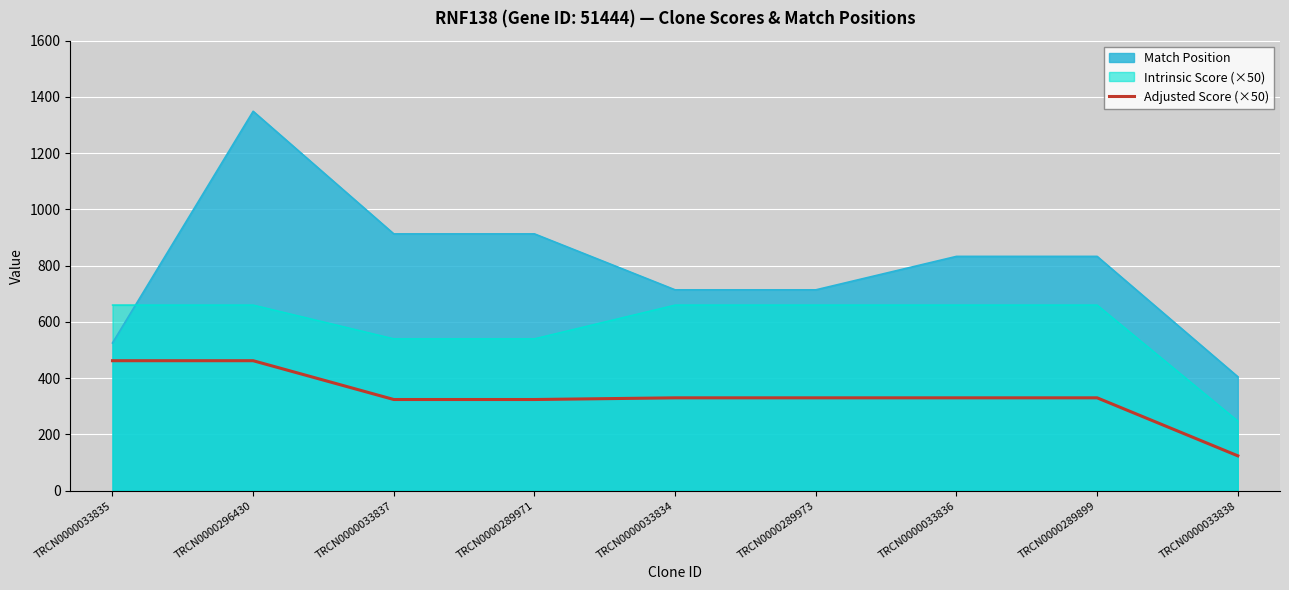

Which has a higher value, TRCN0000033834 or TRCN0000296430?

TRCN0000296430